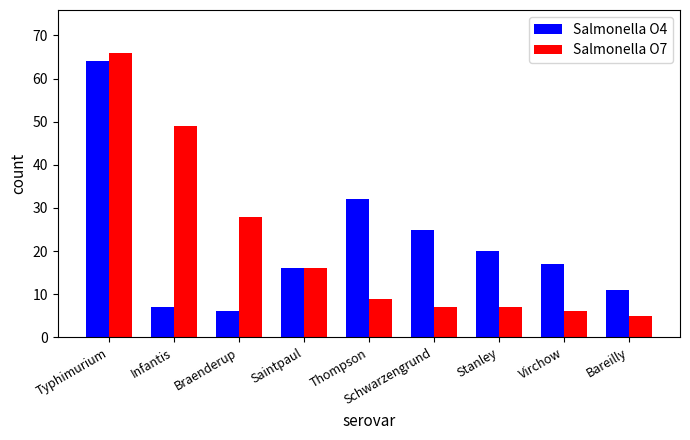

At how many categories does at least one series exceed 5?

9